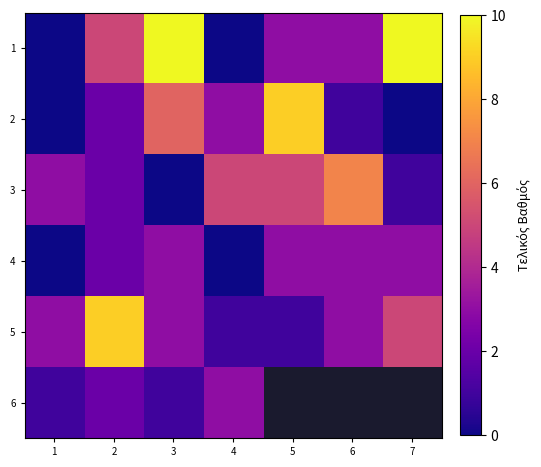

Which has a higher value, 5 or 6?

5